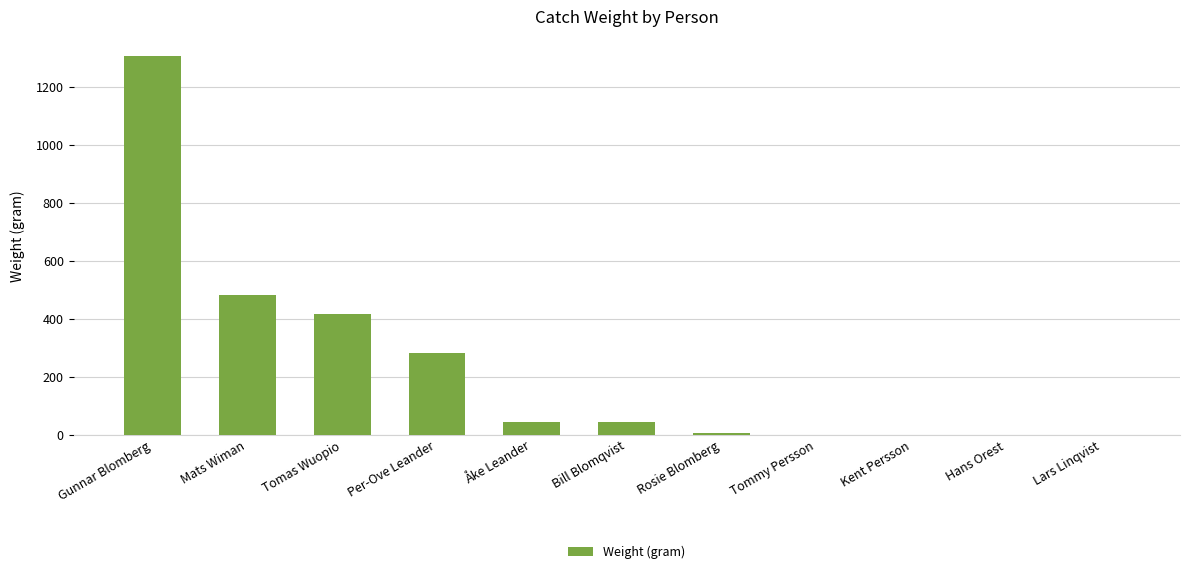

What is the change in value from Per-Ove Leander to Hans Orest?

-282